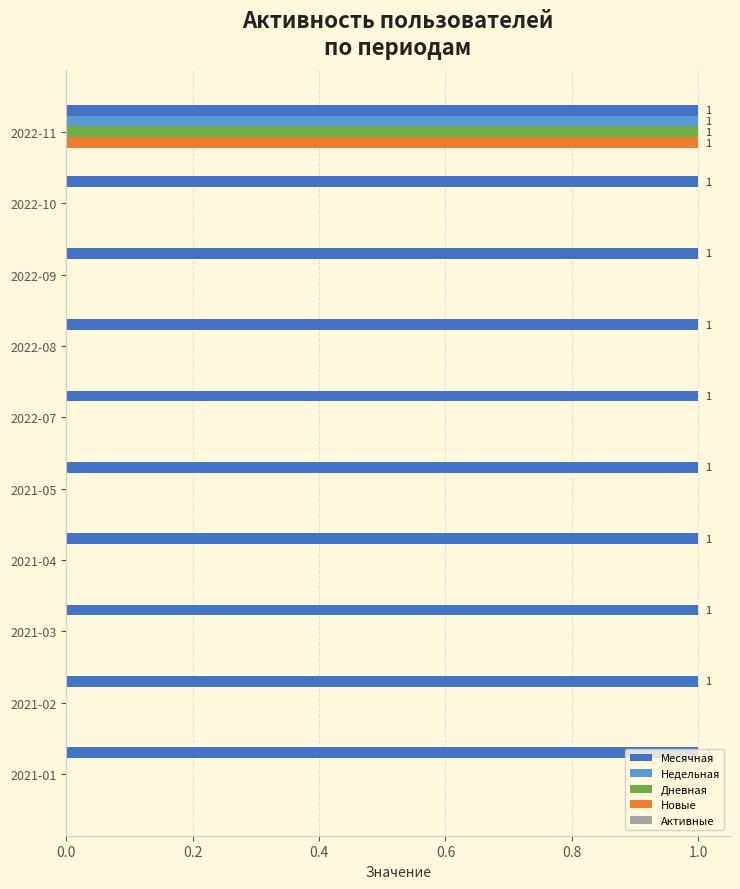

What is the sum of all Месячная values?

10